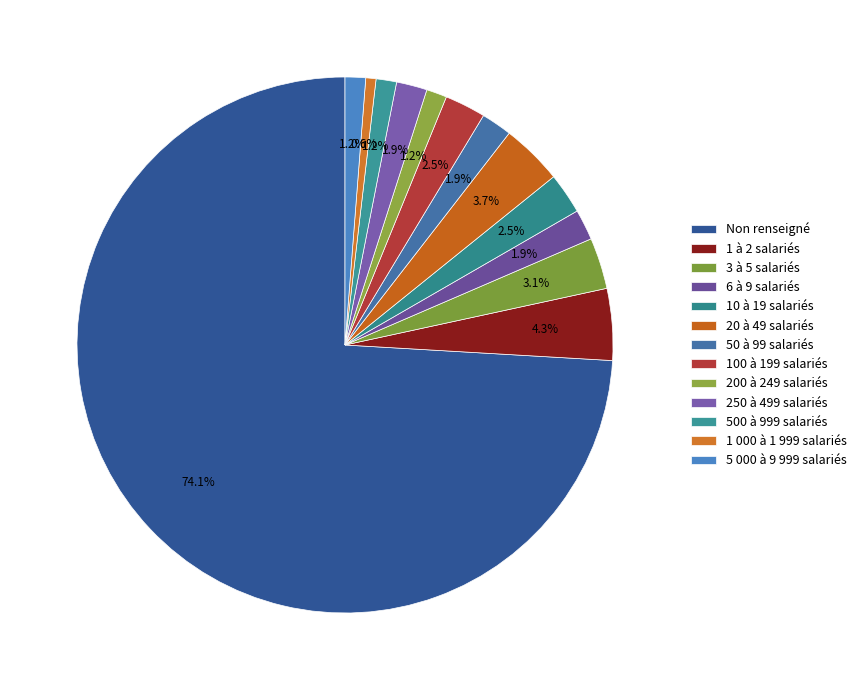

Count the number of slices in the pie.

13